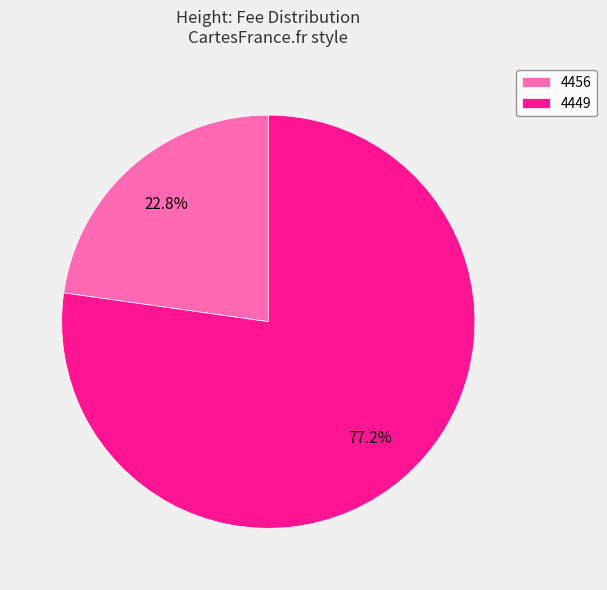

How much of the chart is everything except 4456?

77.2%